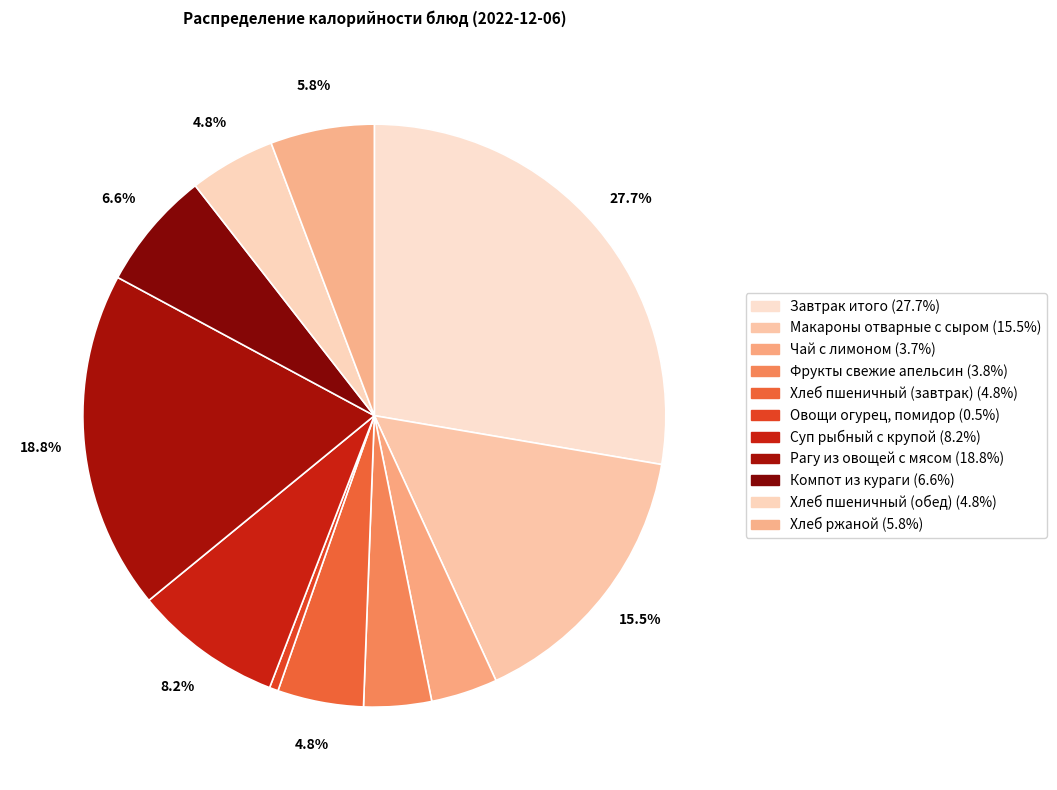

What portion of the pie excludes Компот из кураги?

93.4%